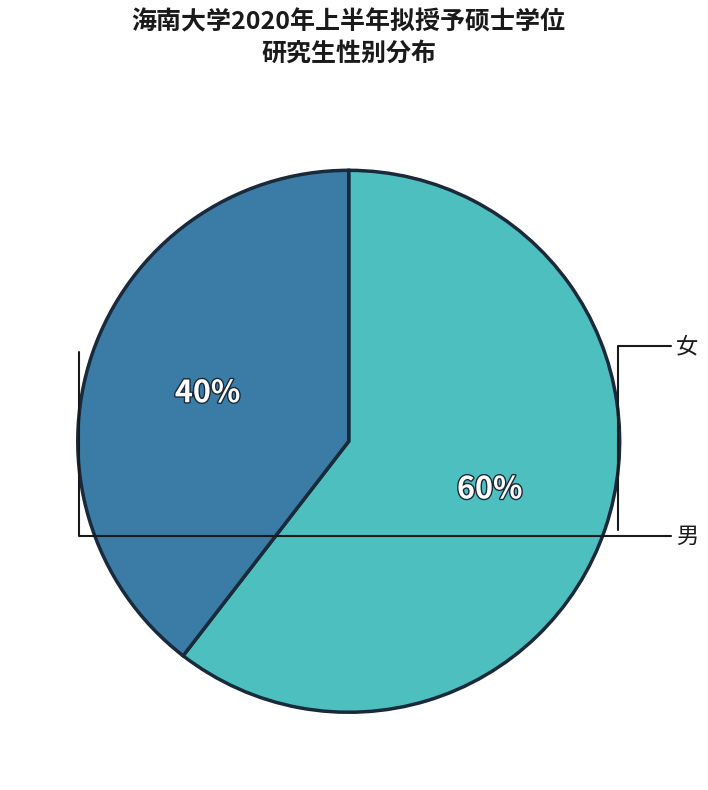

Rank the categories by value from highest to lowest.

女, 男